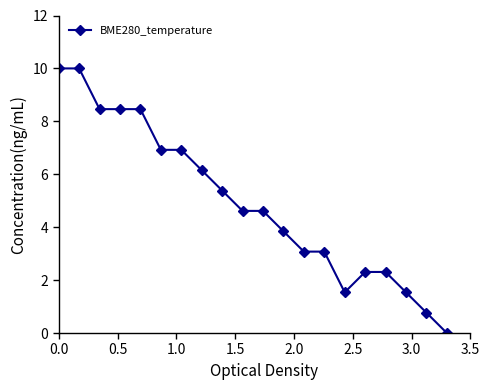

How many distinct data groups are displayed?

1